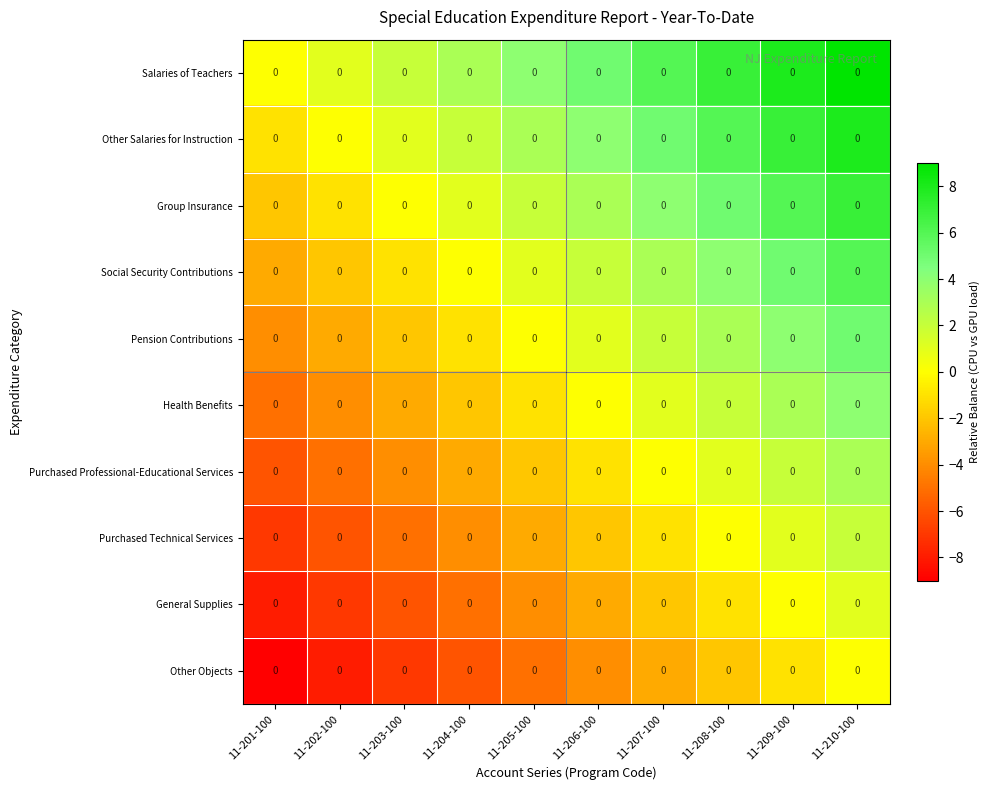

The value of Salaries of Teachers at 11-205-100 is 4. True or false?

True